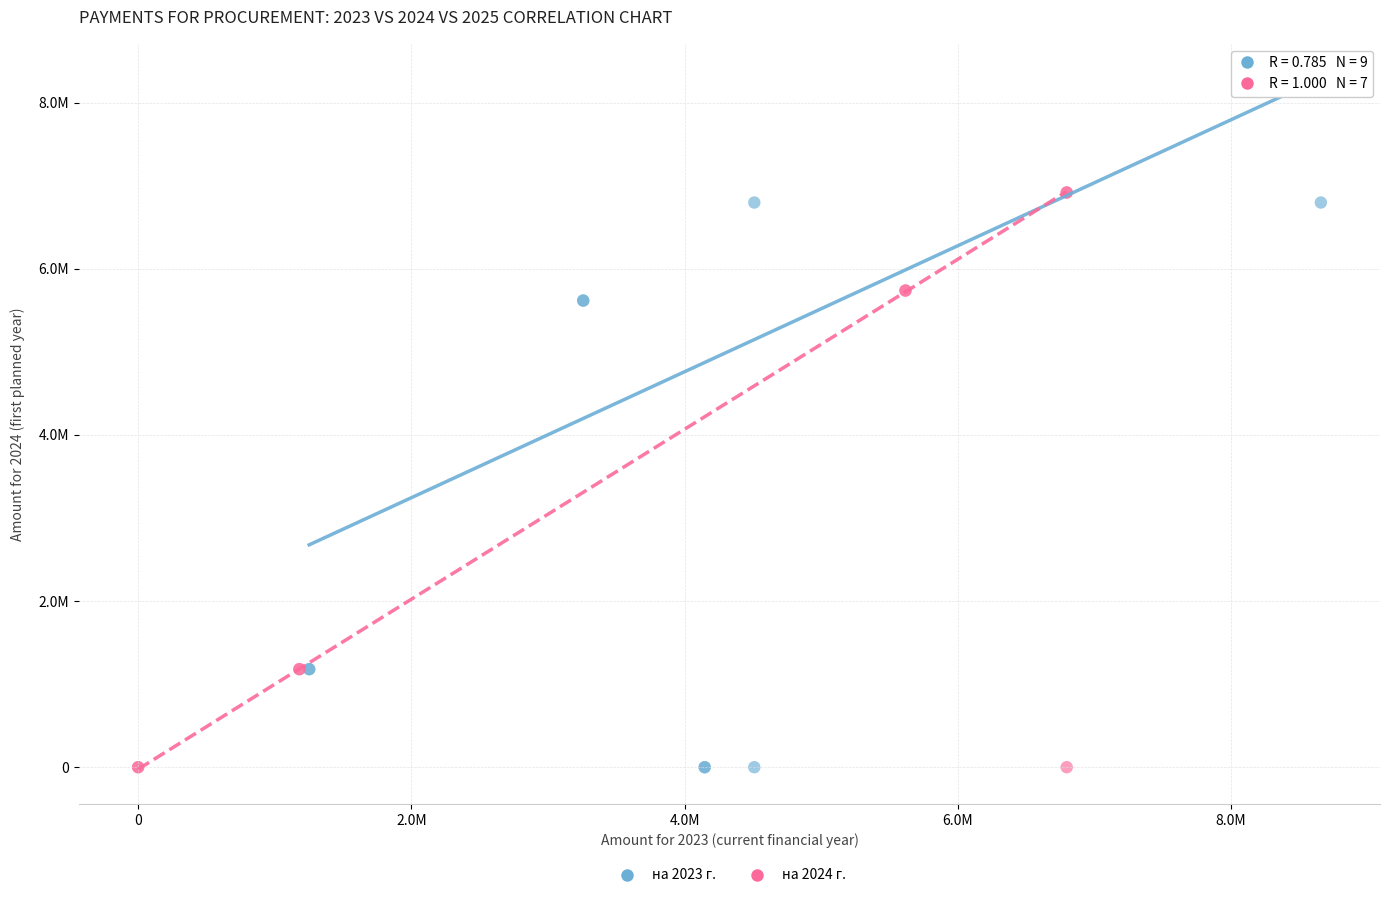

What are all the series names shown in the legend?

на 2023 г., на 2024 г.